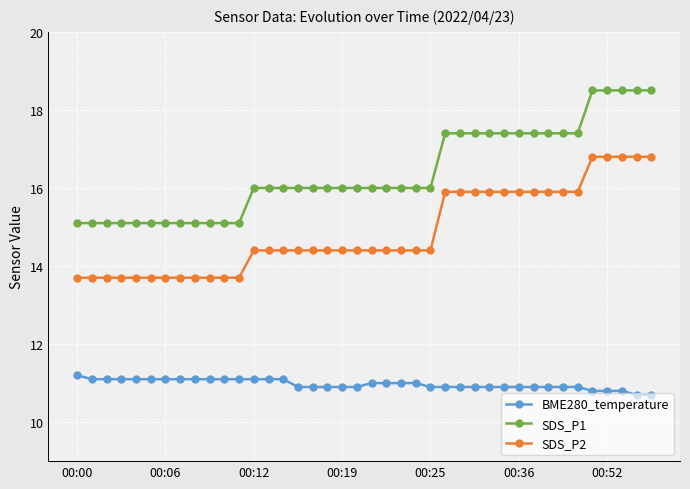

Which series has the widest spread of values?

SDS_P1